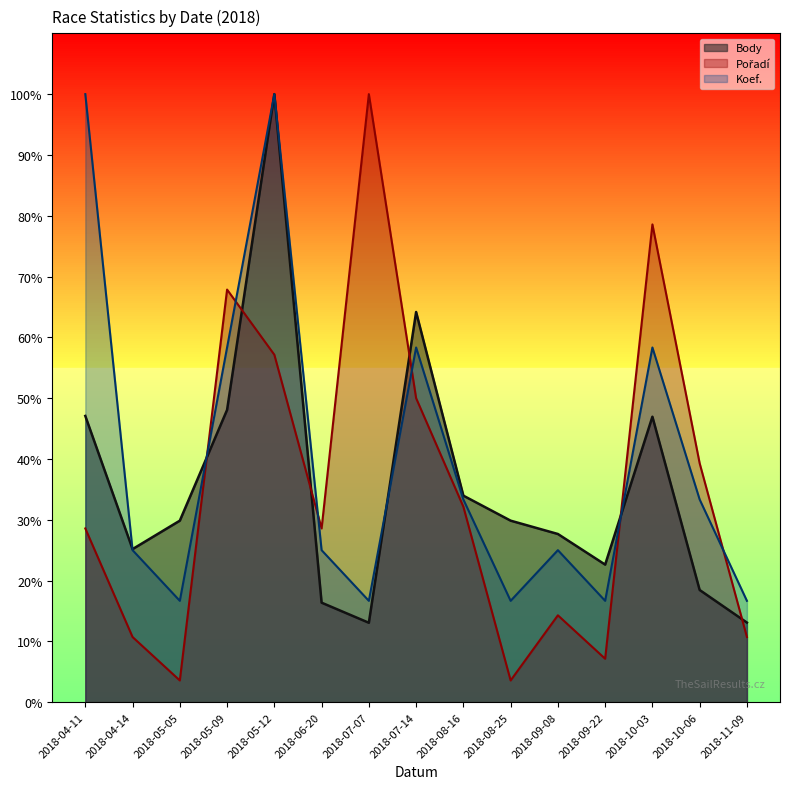

At which label is Koef. closest to 58?

2018-05-09